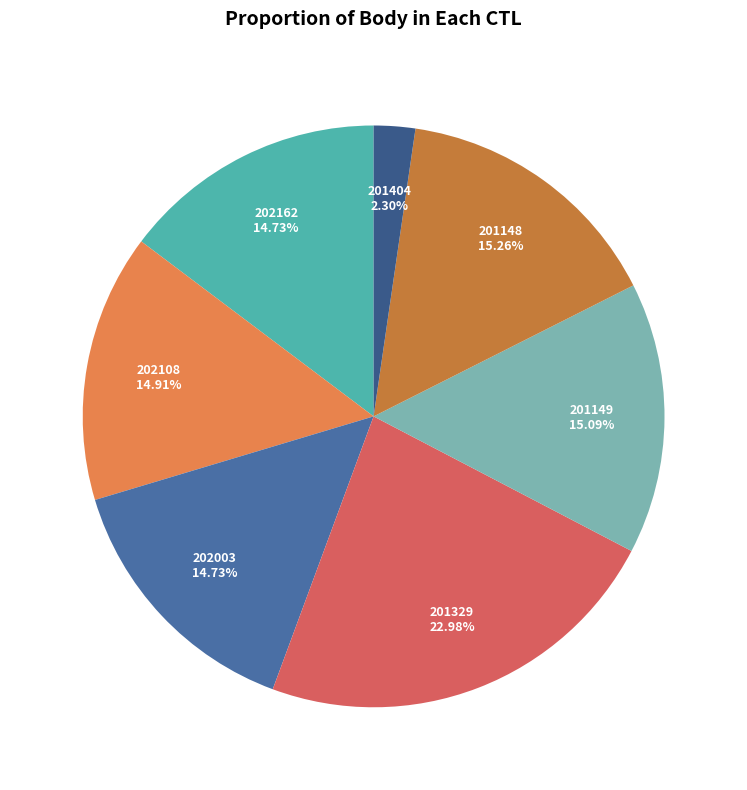

How many slices are in this pie chart?

7